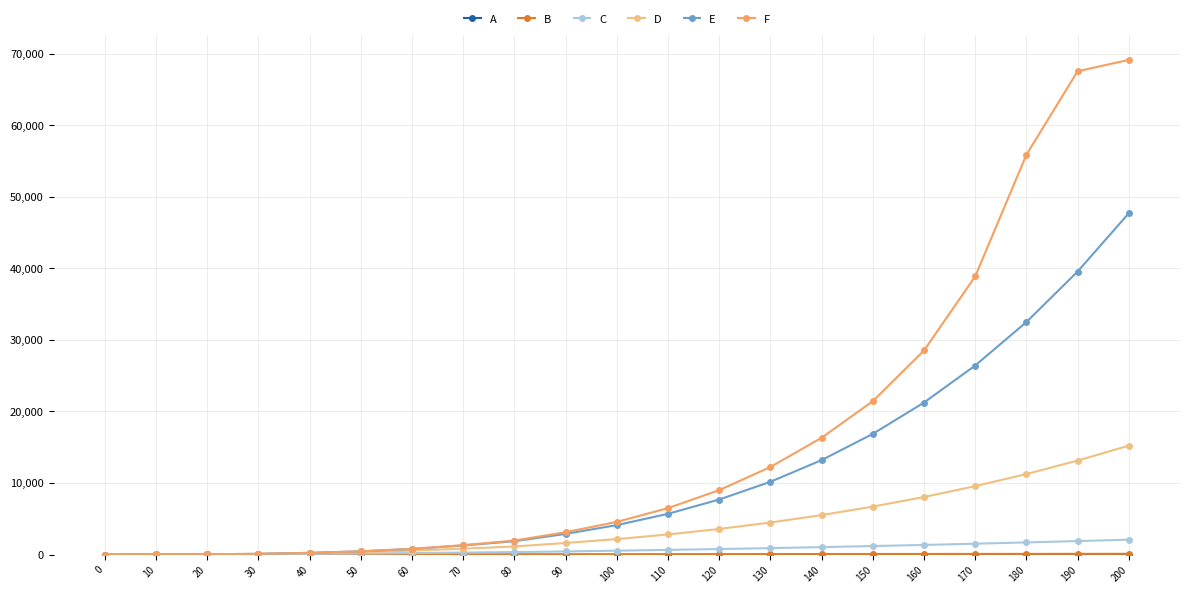

Which series has the largest range (max minus min)?

F